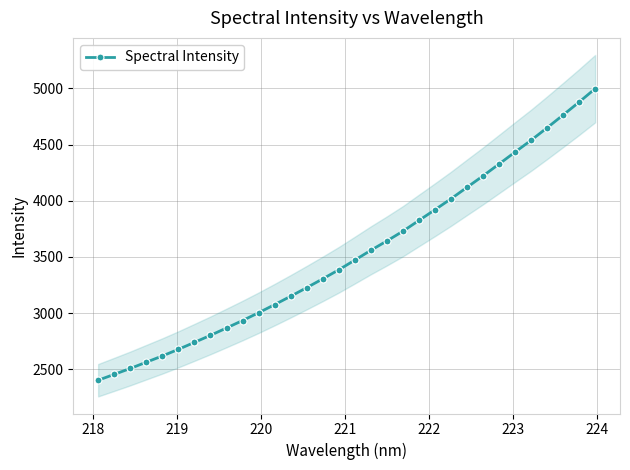

What is the highest value of the Spectral Intensity series?

4996.9